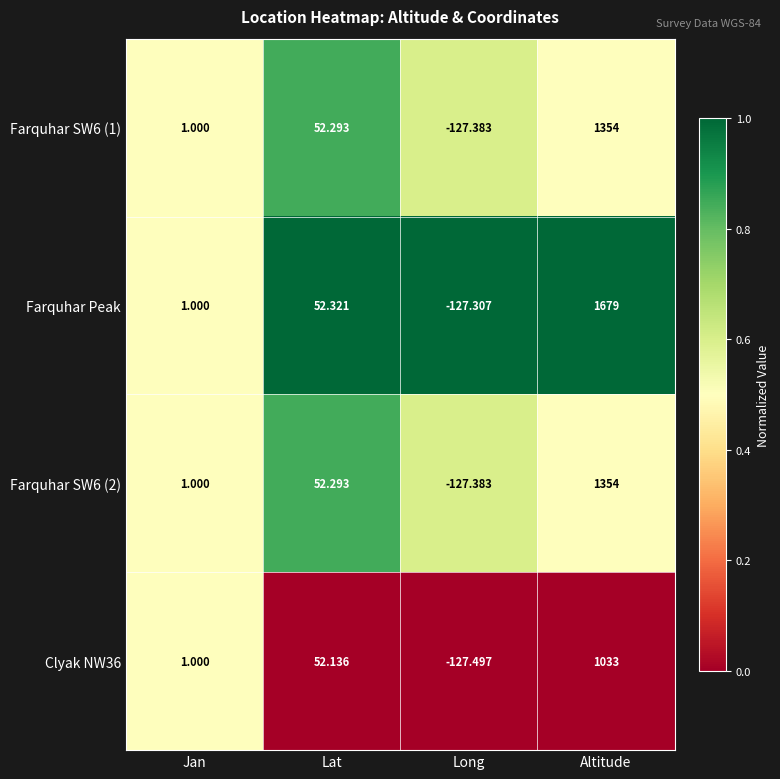

Is the value of Farquhar SW6 (2) at Long greater than the value of Farquhar SW6 (1) at Jan?

No